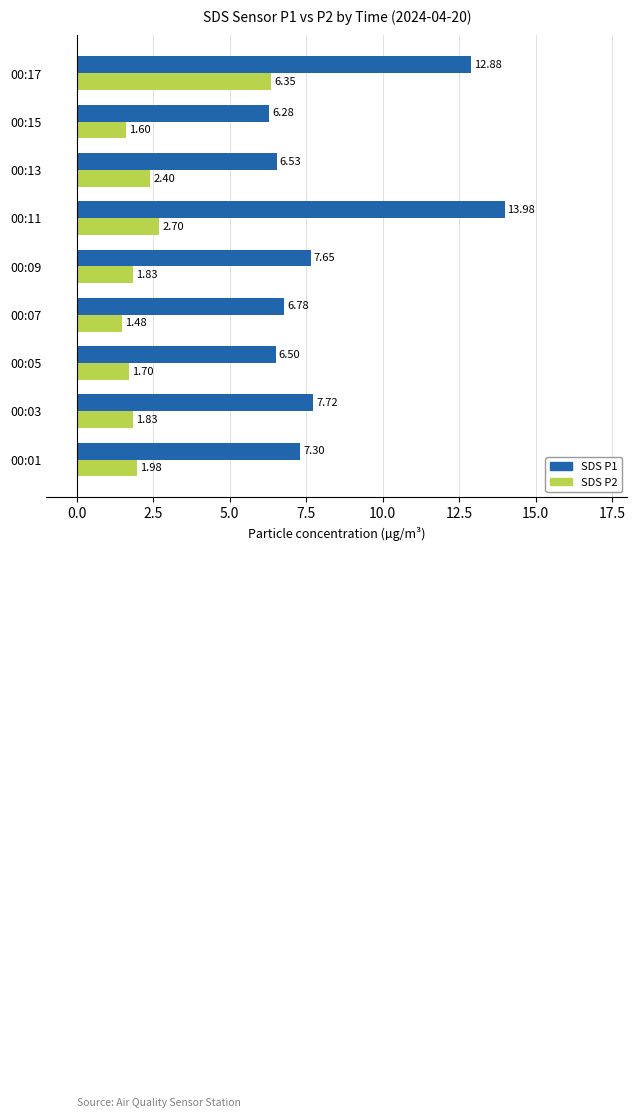

Which category has the lowest value in the SDS P1 series?

00:15